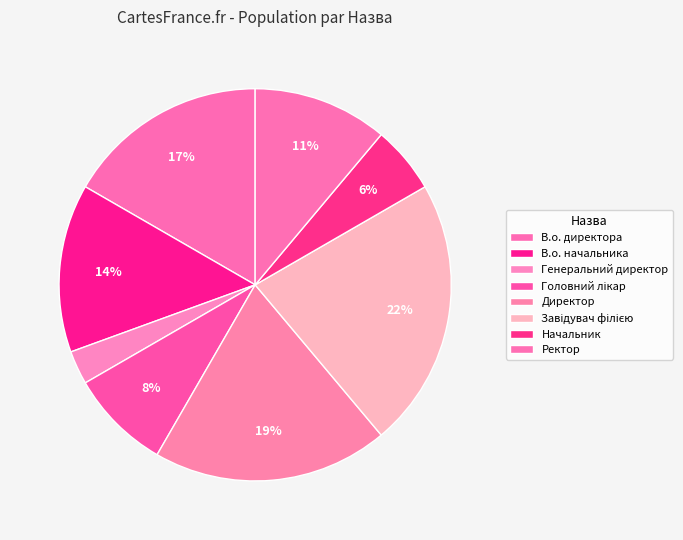

Count the number of slices in the pie.

8